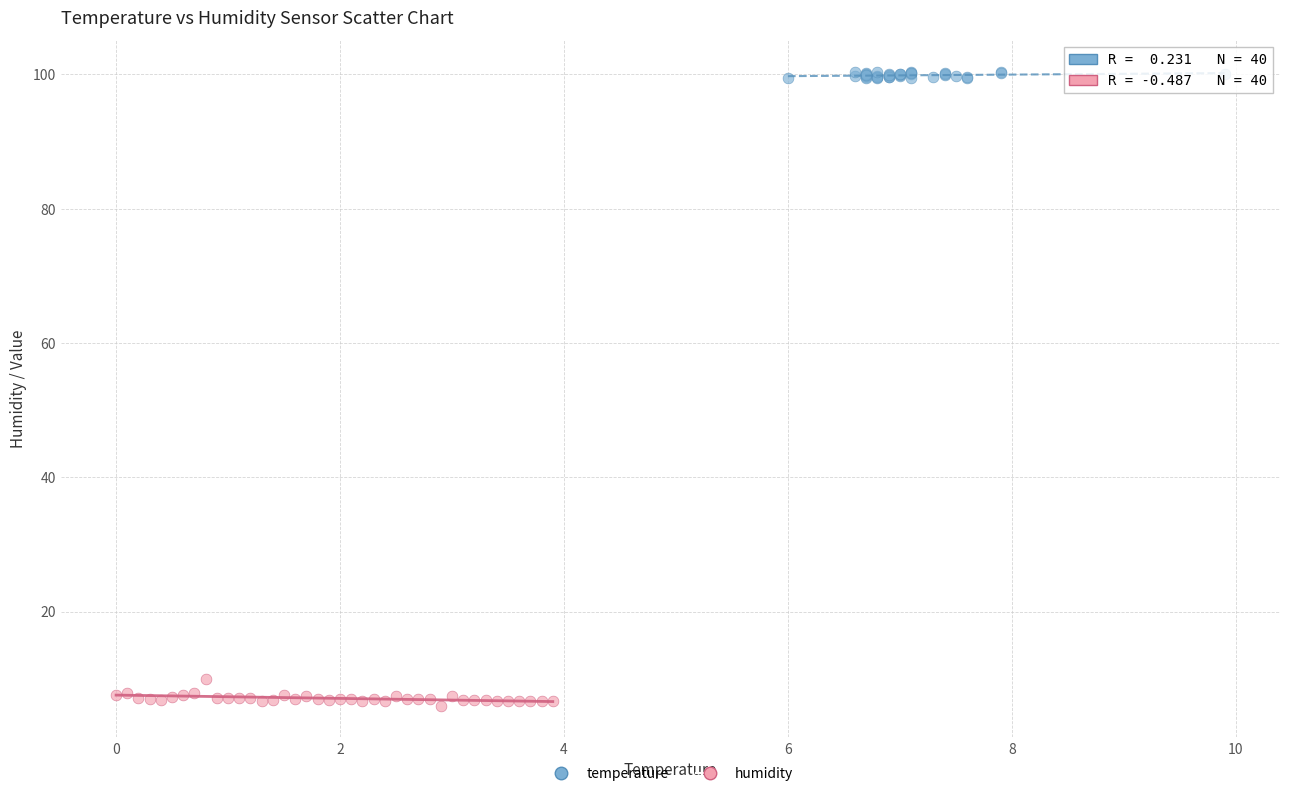

What are all the series names shown in the legend?

temperature, humidity